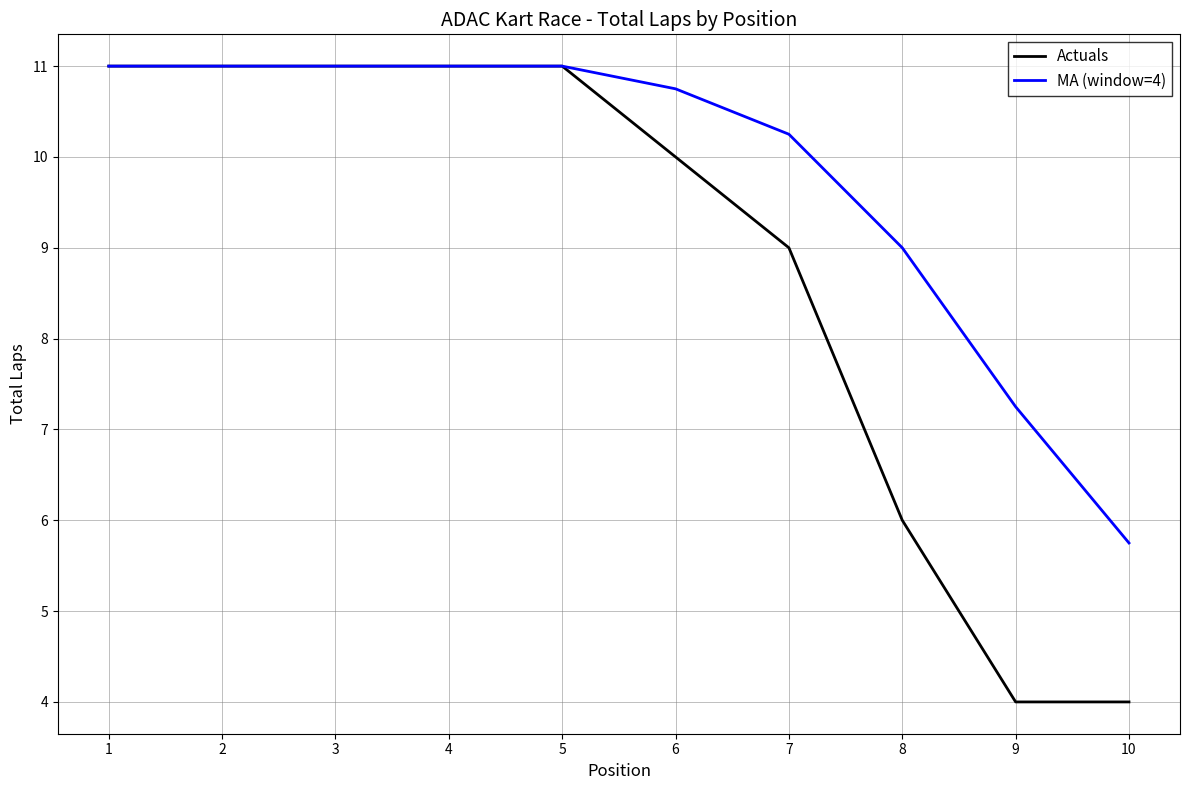

The MA (window=4) series shows 7.2 at 9. True or false?

True